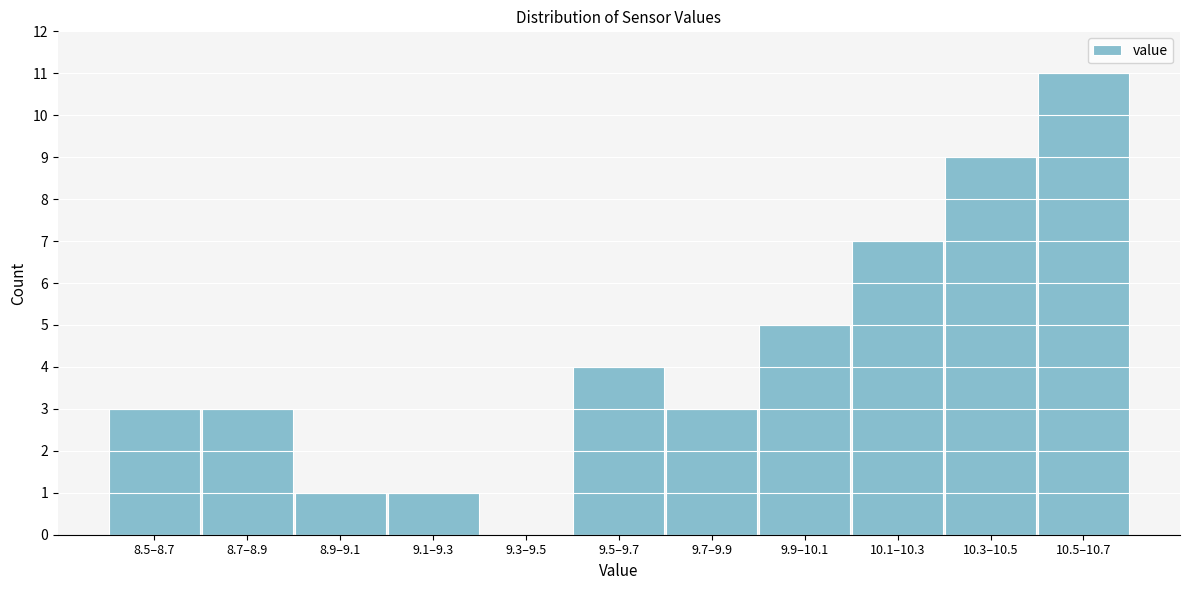

Reading left to right, what are all the values shown in this chart?

8.5–8.7=3	8.7–8.9=3	8.9–9.1=1	9.1–9.3=1	9.3–9.5=0	9.5–9.7=4	9.7–9.9=3	9.9–10.1=5	10.1–10.3=7	10.3–10.5=9	10.5–10.7=11